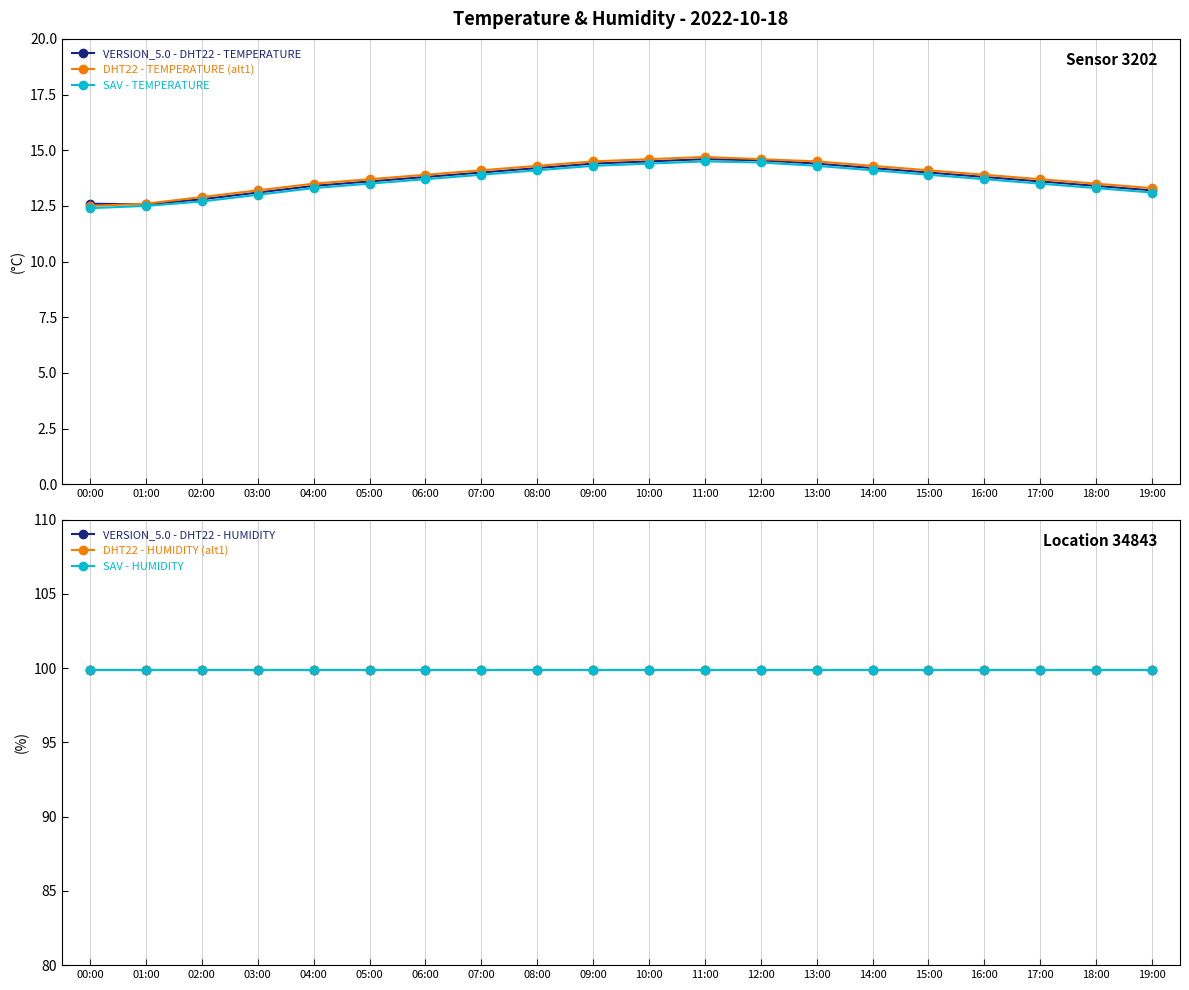

What is the label of the 10th point from the right?

10:00